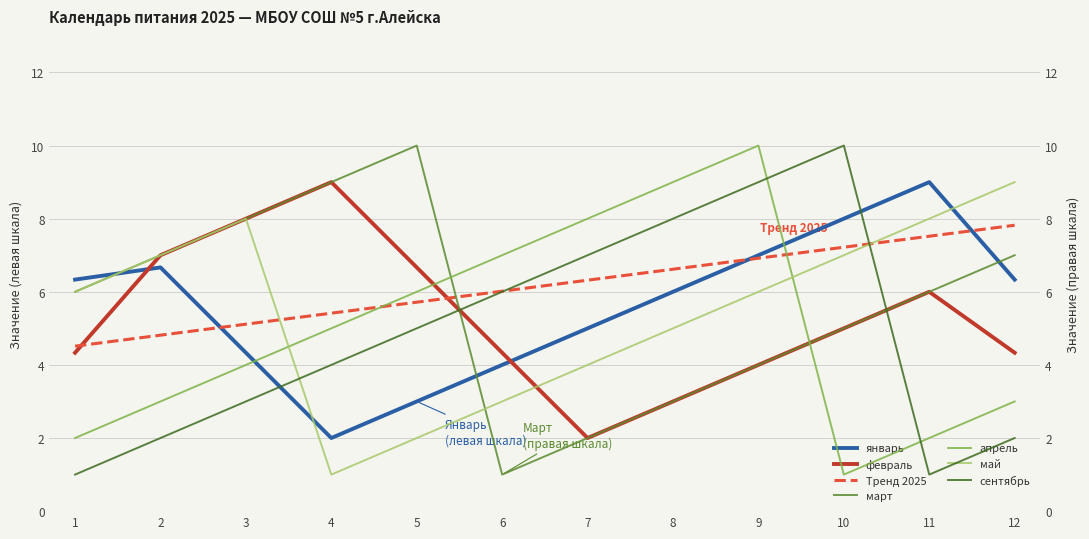

How many data points in апрель are less than 5?

6